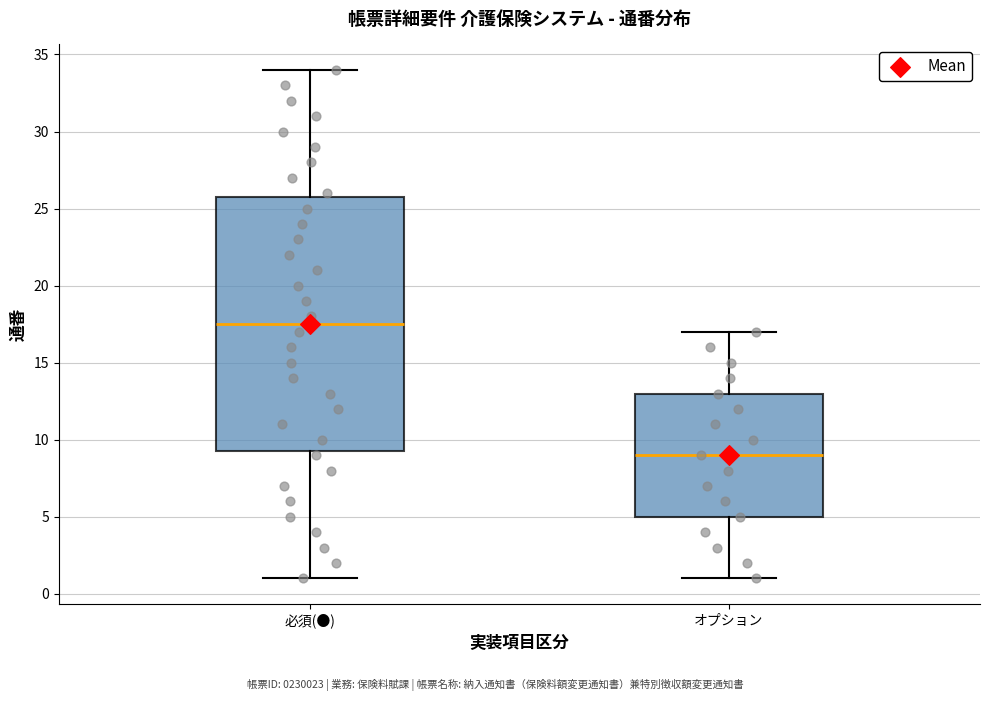

Where is the upper edge of the box for 必須(●) on the y-axis? The values are not printed on the chart, so give them approximately, as read against the axis.

26.0